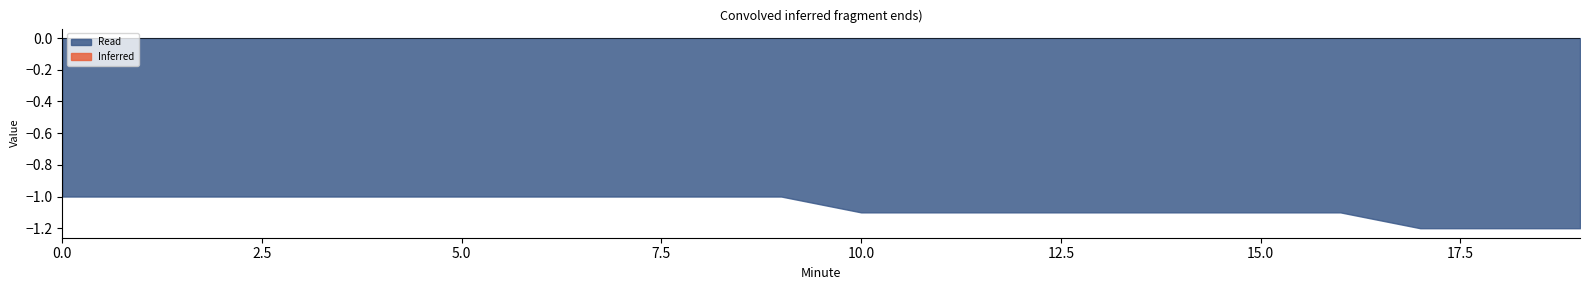

True or false: Clipped and Read intersect in this chart.

False